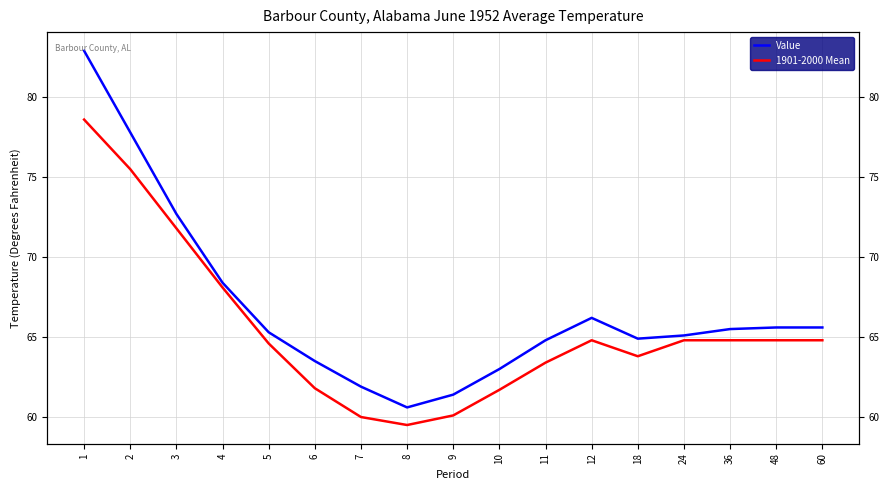

True or false: Value and 1901-2000 Mean intersect in this chart.

False